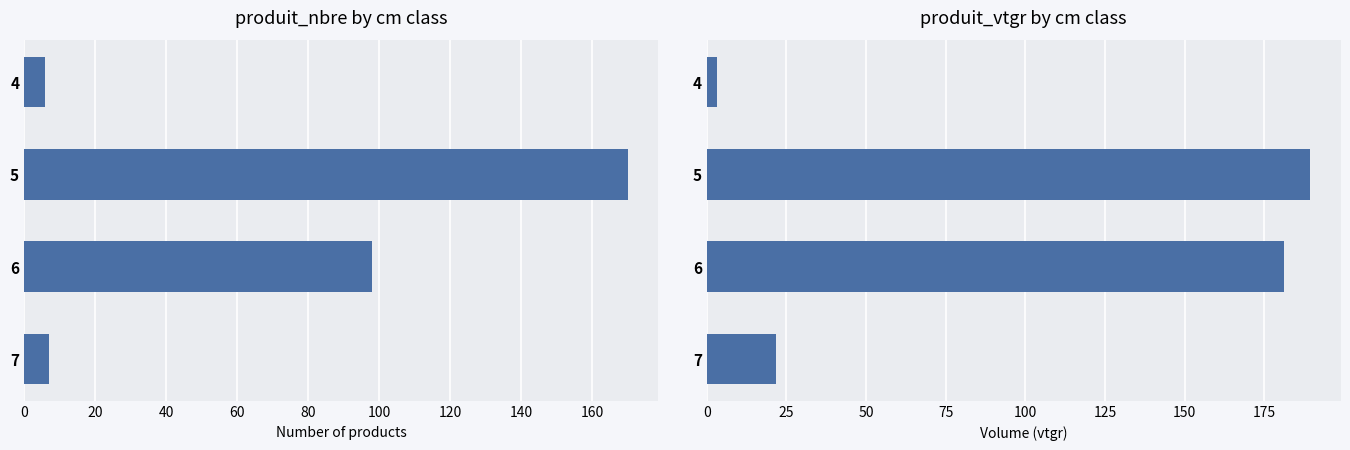

What are all the series names shown in the legend?

produit_nbre, produit_vtgr